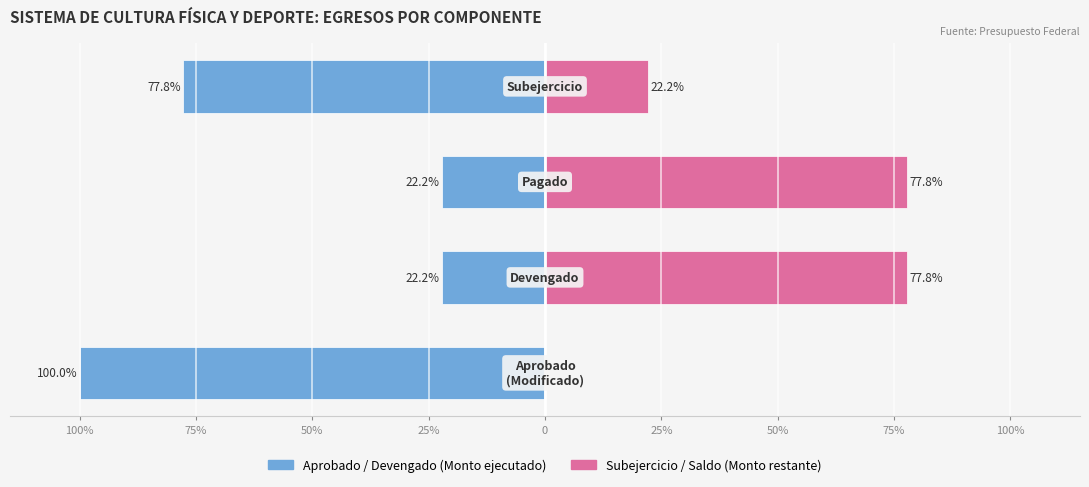

How many groups of bars are there?

4